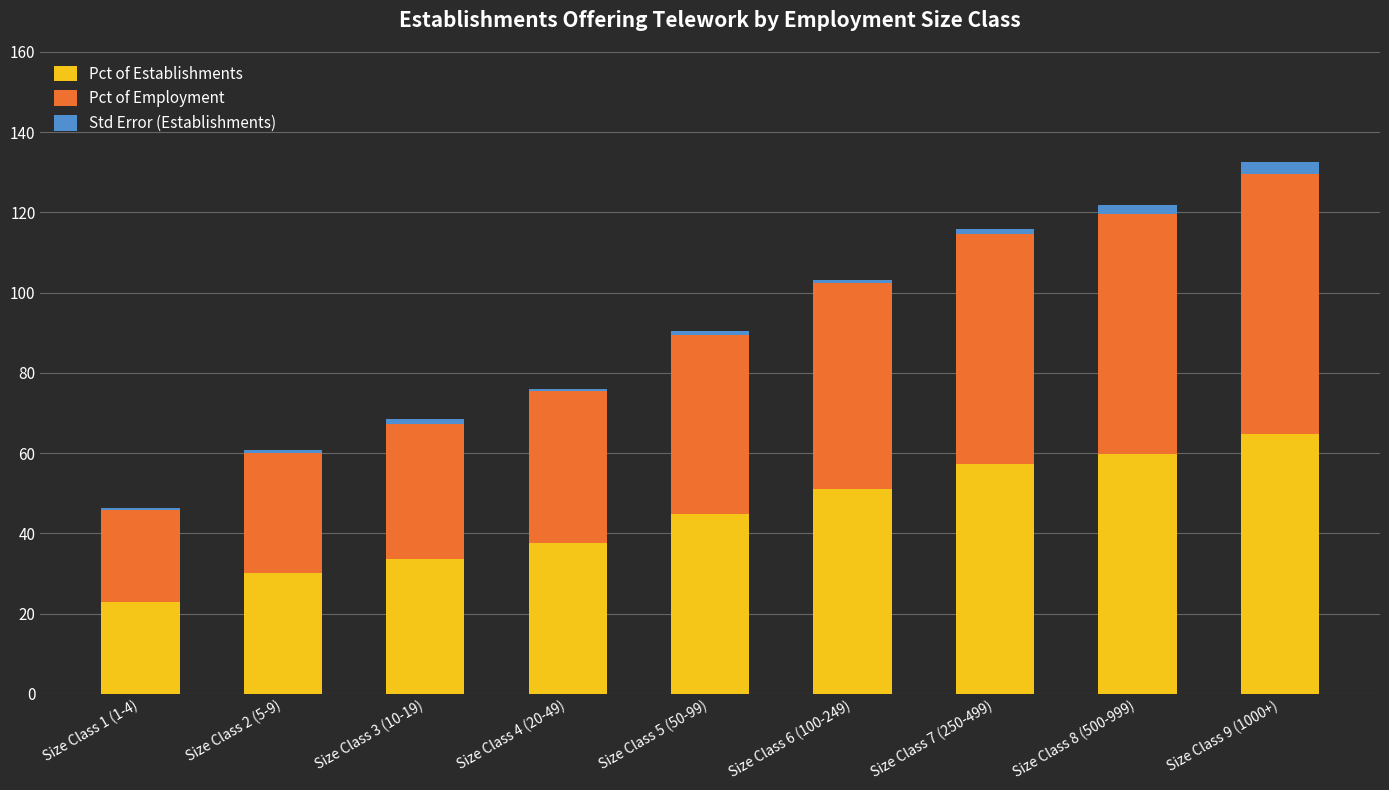

Is it true that Pct of Establishments equals 42.9 at Size Class 9 (1000+)?

False